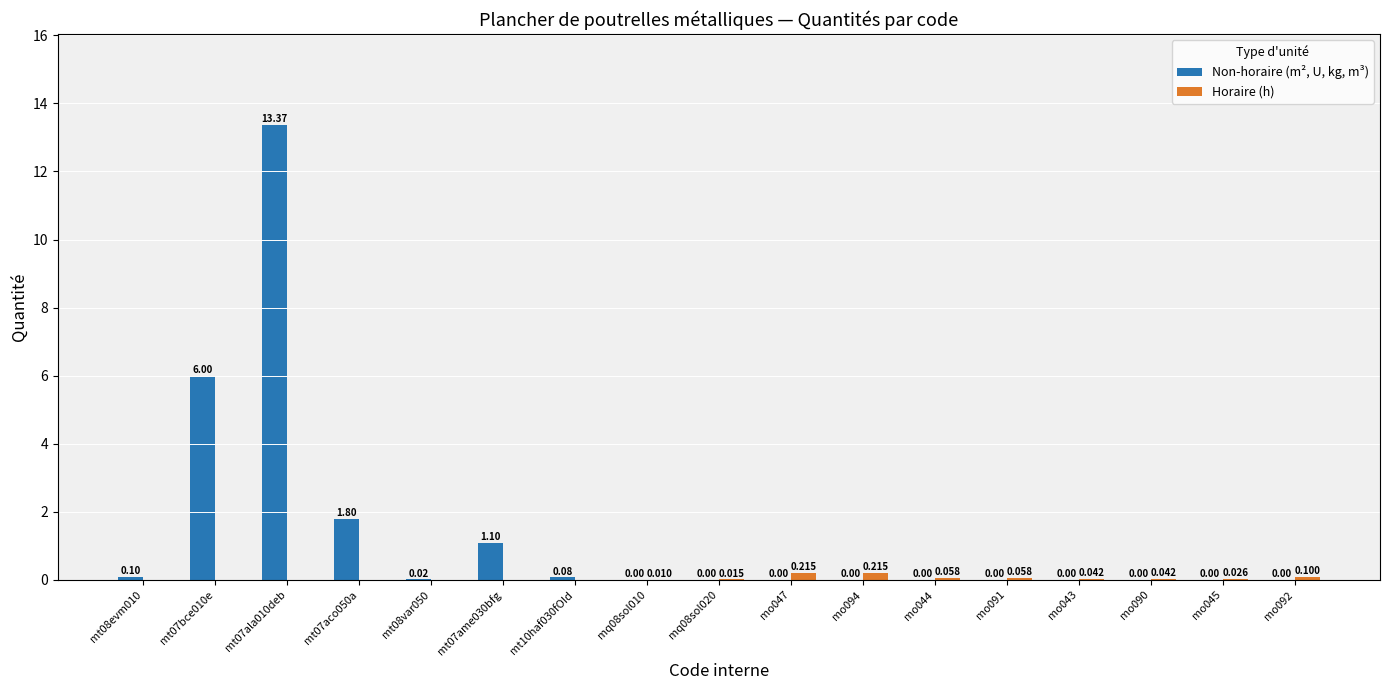

What is the sum of all Horaire (h) values?

0.8